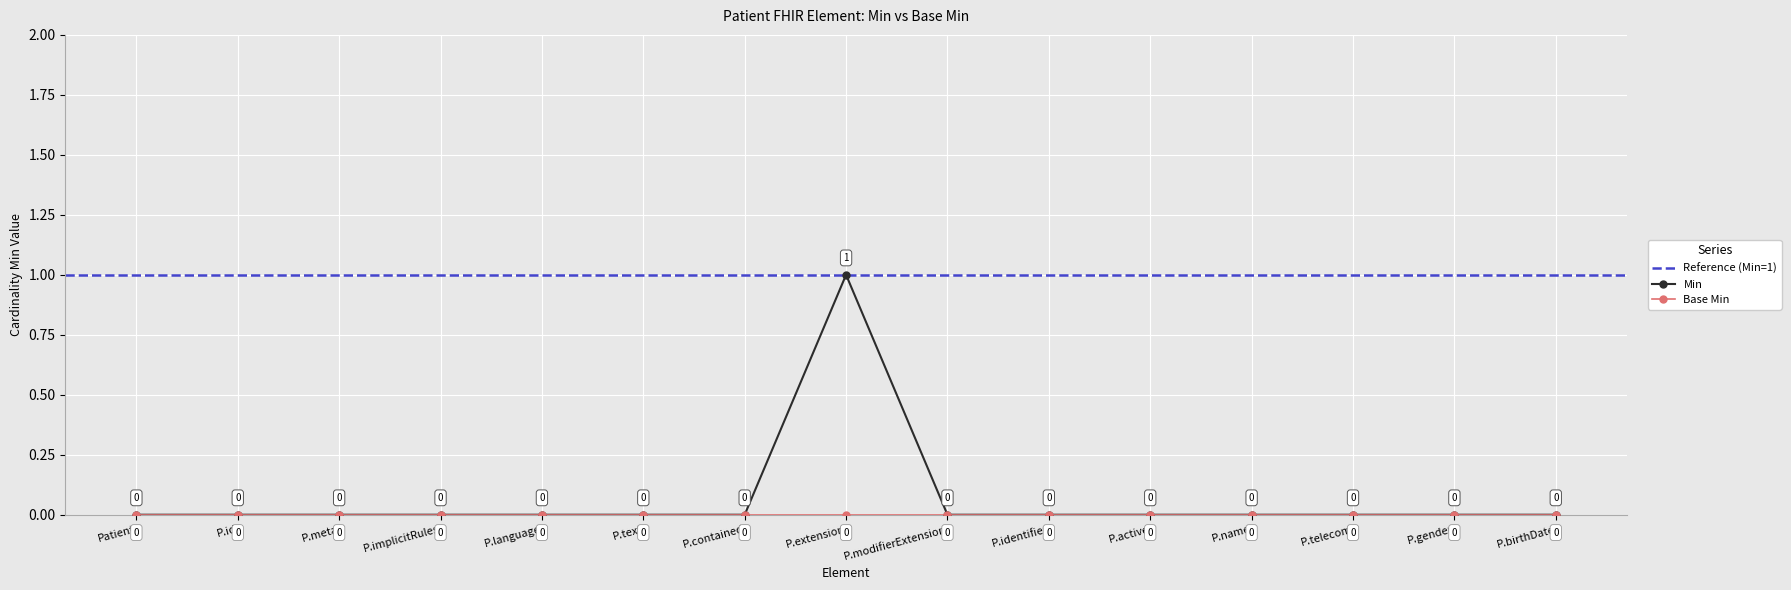

Which category has the highest value in the Min series?

P.extension